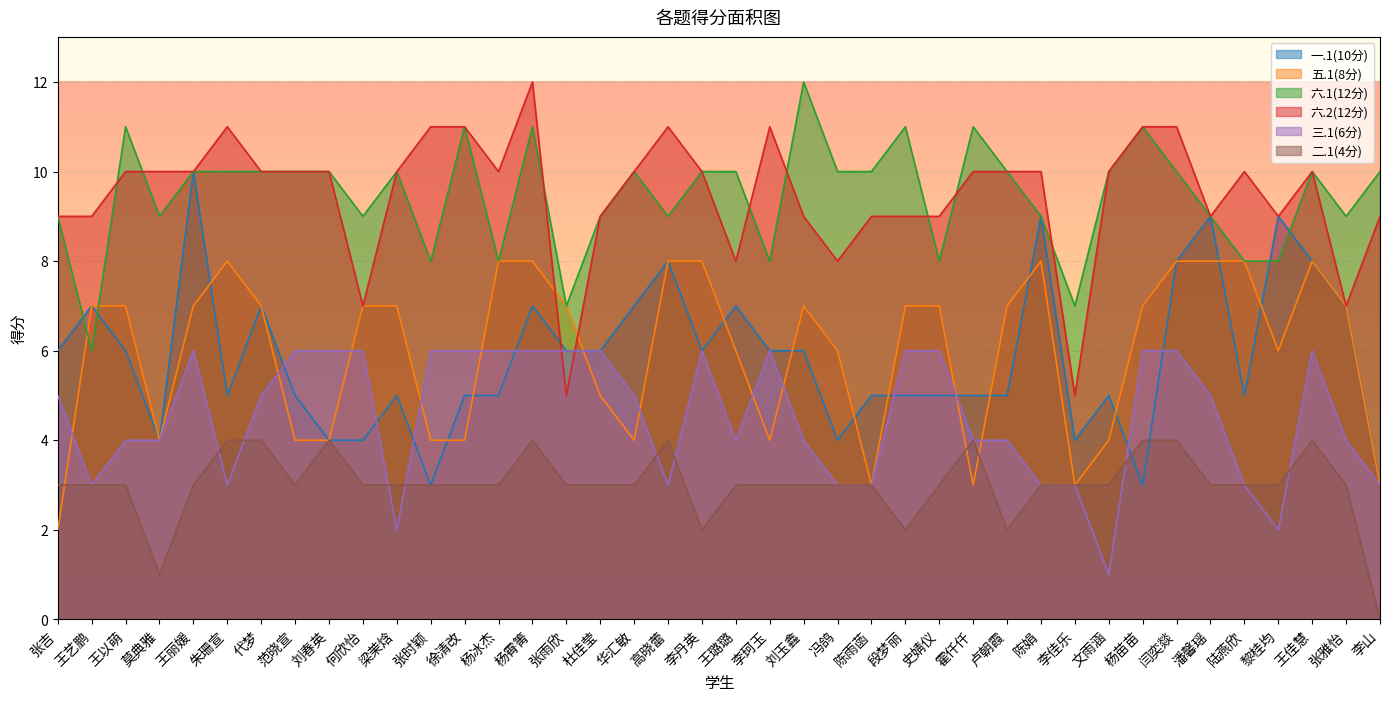

Is the value of 六.1(12分) at 莫典雅 greater than the value of 五.1(8分) at 李珂玉?

Yes